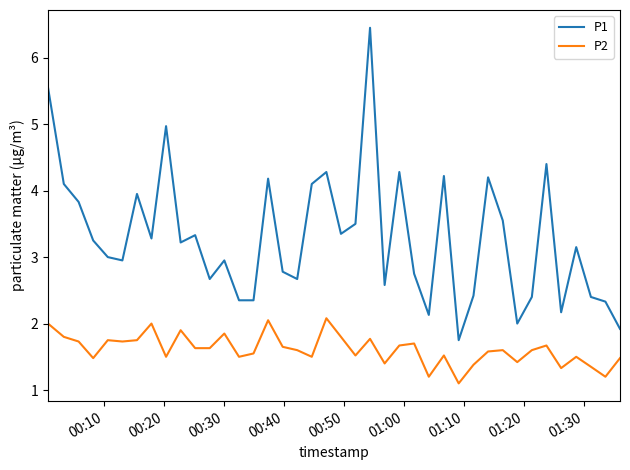

What is the difference between the maximum and minimum values in the P1 series?

4.7